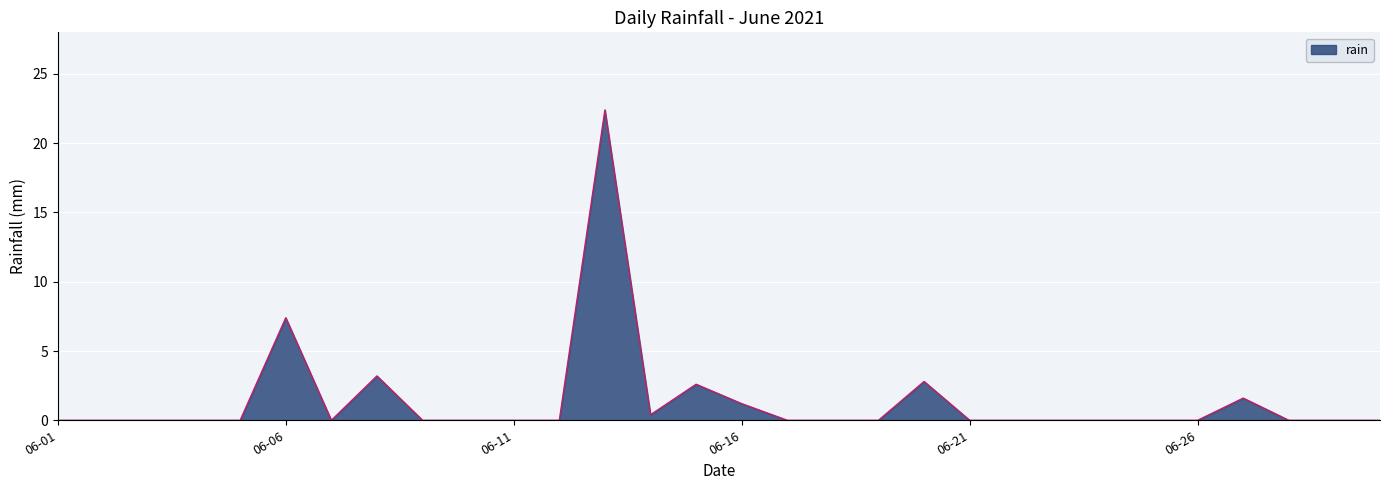

True or false: the data has more than 0 interior local peaks.

True